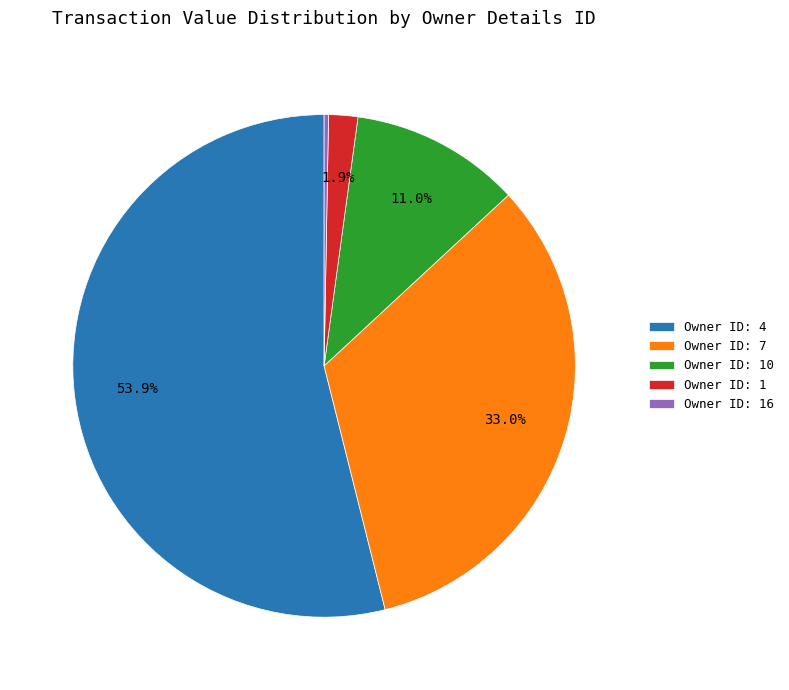

To the nearest percent, what is the difference between the largest and smallest slice percentages?

54%